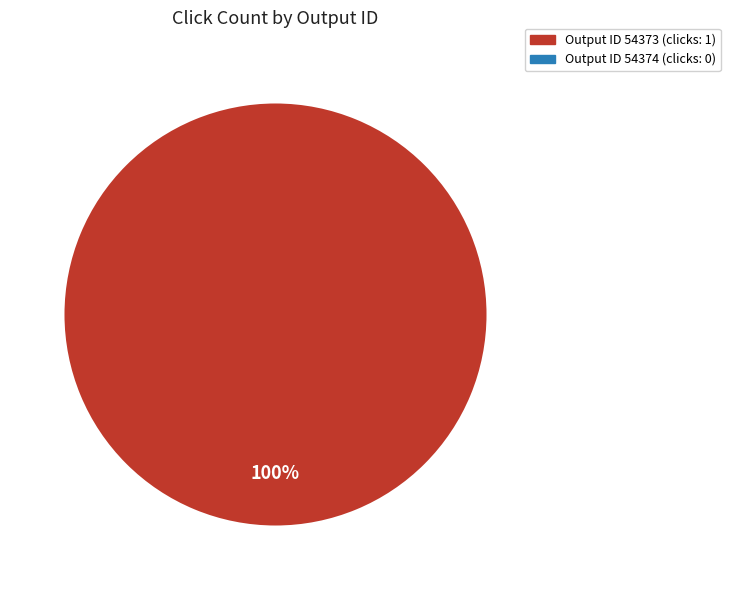

Does any single category account for the majority?

Yes